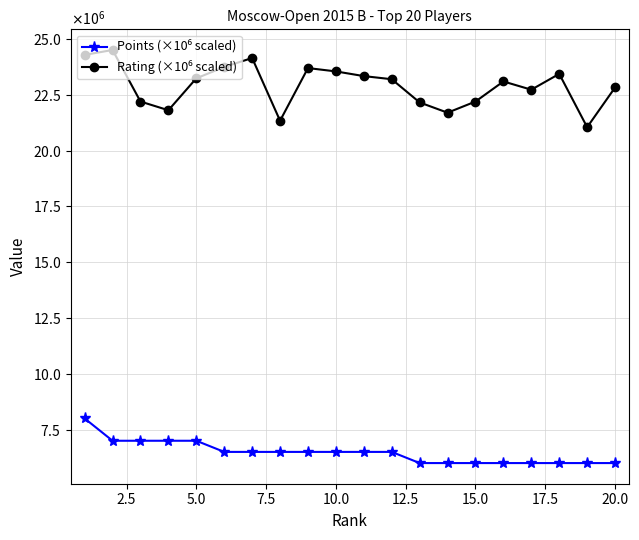

How many interior local peaks does the Rating (×10⁶ scaled) series have?

5